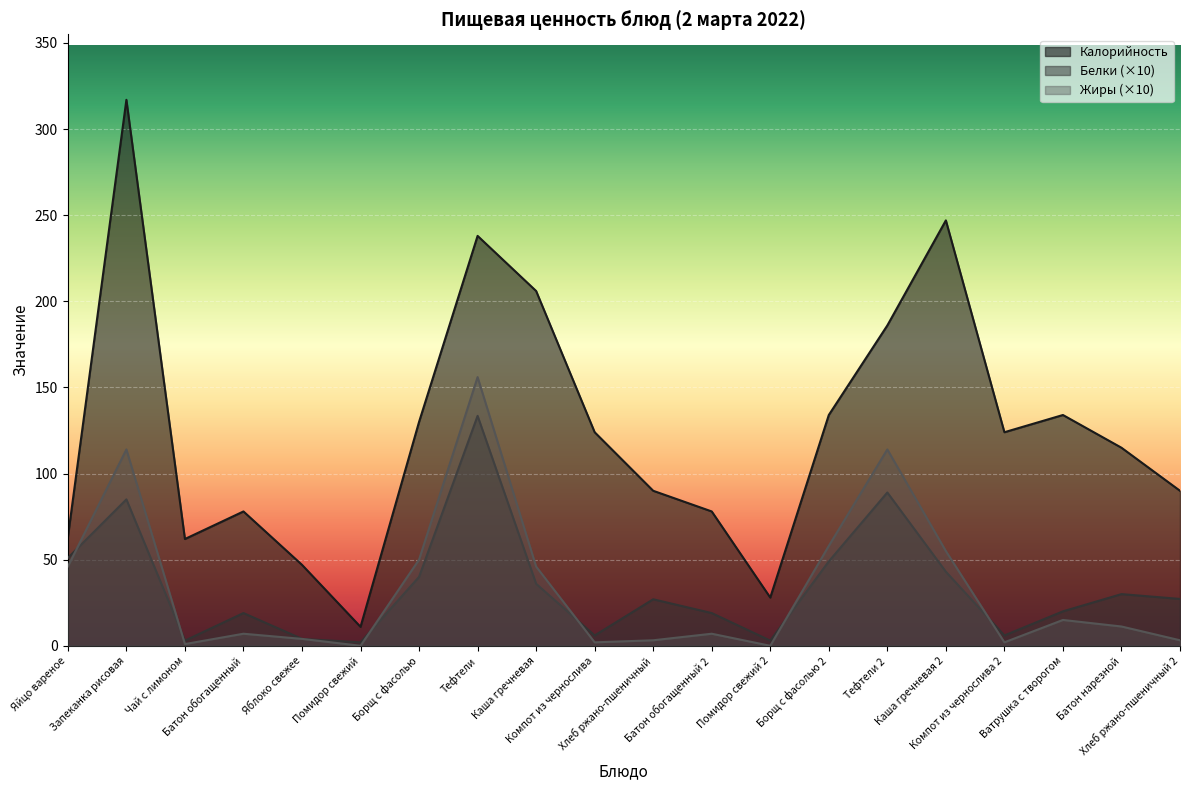

Which series changed the most between Компот из чернослива and Компот из чернослива 2?

Калорийность